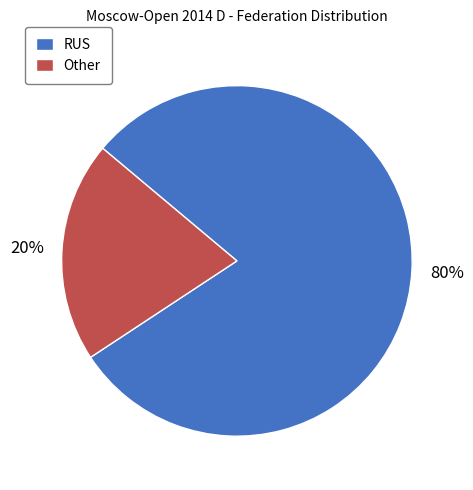

Which category has the smallest portion of the pie?

Other